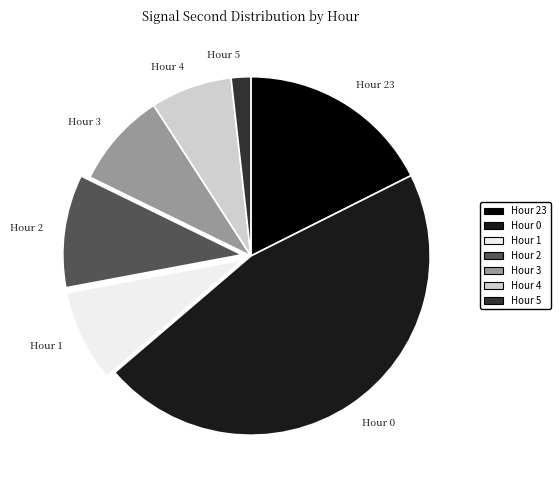

Is it true that Hour 2 is 1% of the pie?

False